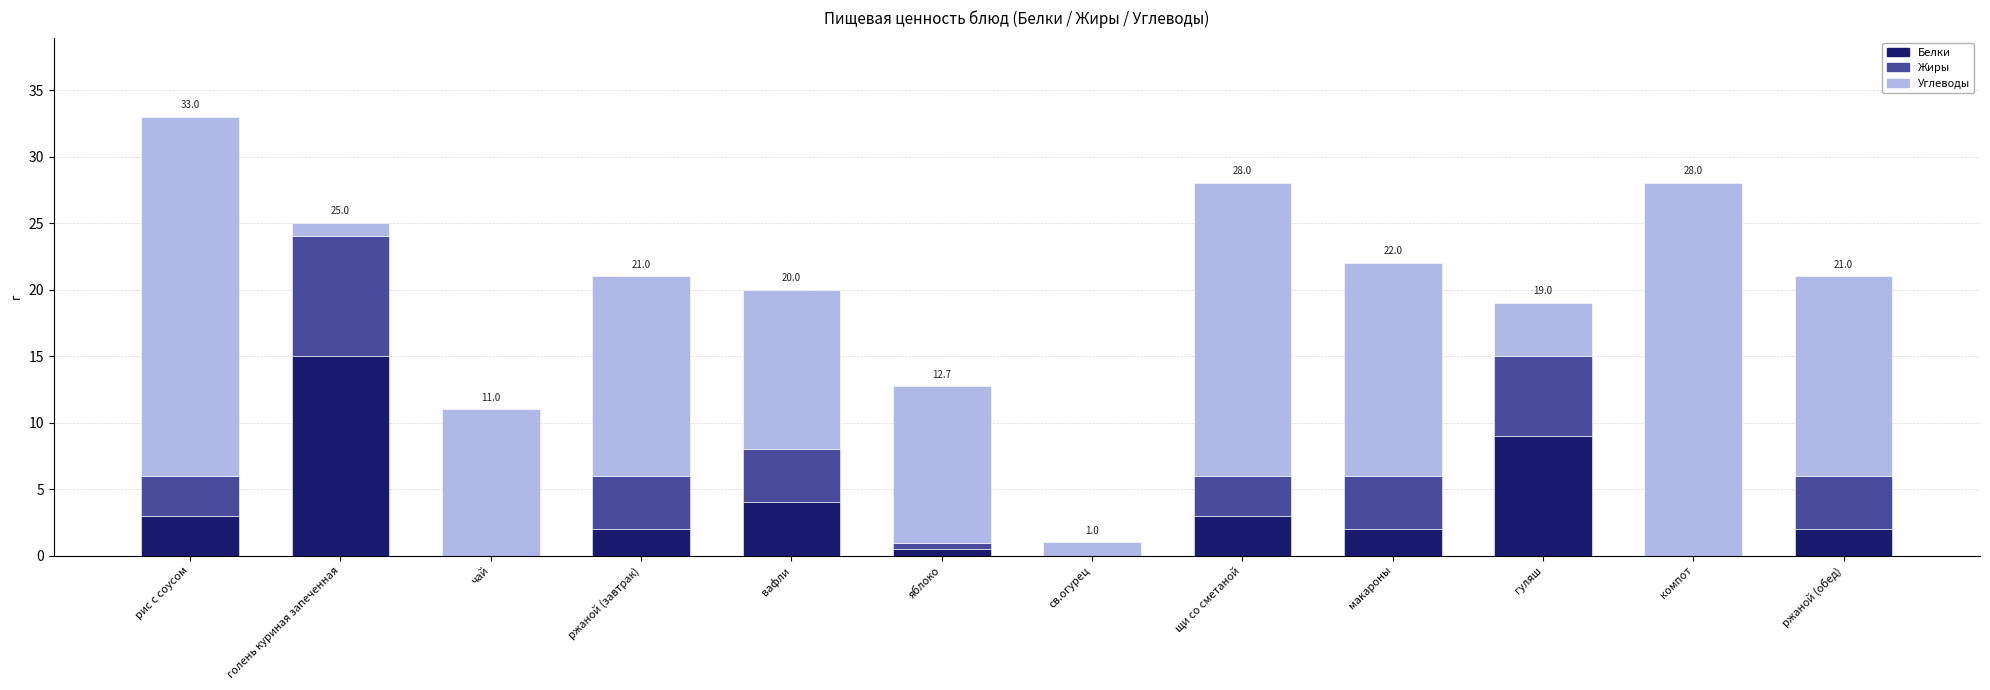

At which category is the sum across all series the highest?

рис с соусом